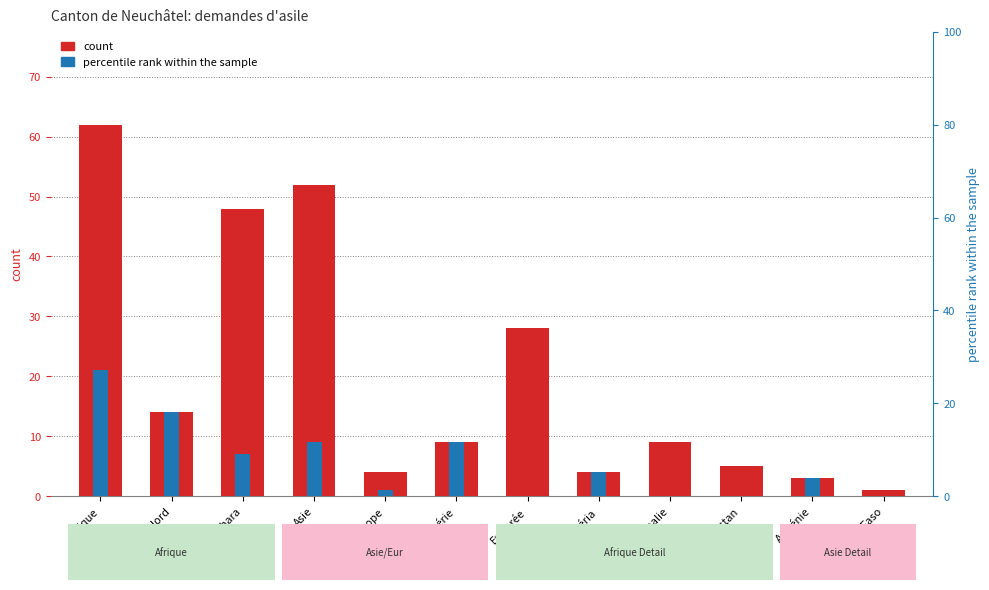

The value of Total nouvelles demandes at Afrique is 62. True or false?

True